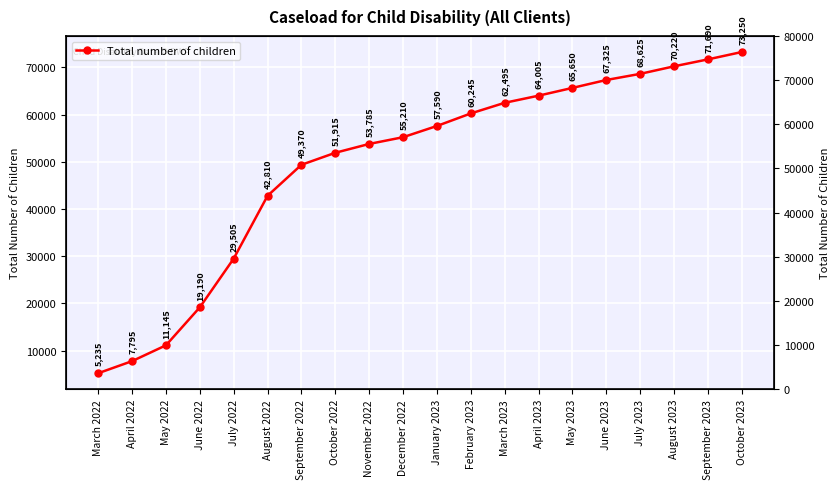

What is the ratio of the value at May 2023 to the value at February 2023?

1.1